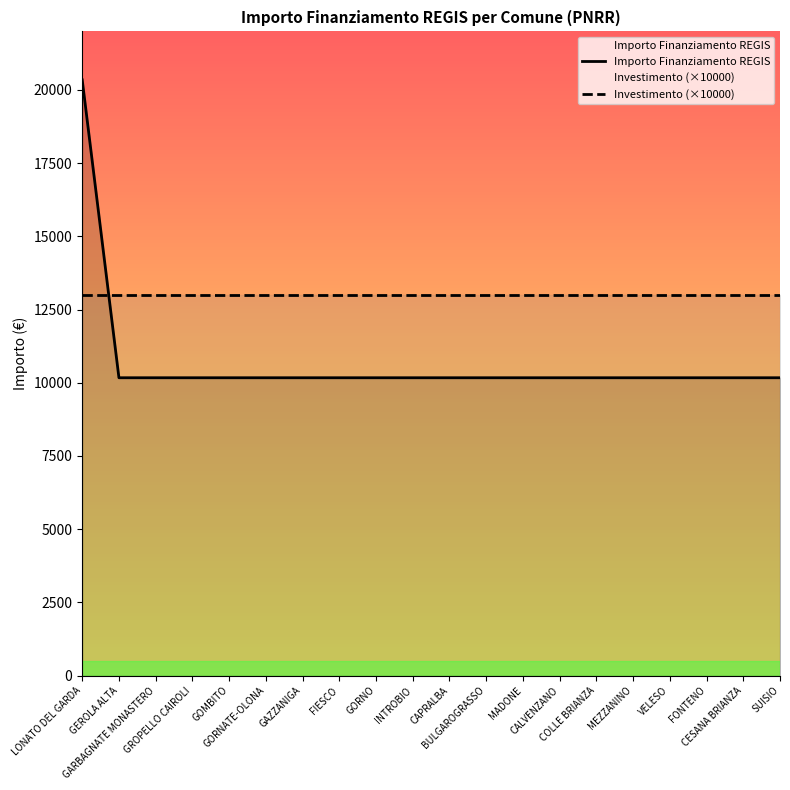

List the labels in order of Importo Finanziamento REGIS value, largest first.

LONATO DEL GARDA, GEROLA ALTA, GARBAGNATE MONASTERO, GROPELLO CAIROLI, GOMBITO, GORNATE-OLONA, GAZZANIGA, FIESCO, GORNO, INTROBIO, CAPRALBA, BULGAROGRASSO, MADONE, CALVENZANO, COLLE BRIANZA, MEZZANINO, VELESO, FONTENO, CESANA BRIANZA, SUISIO